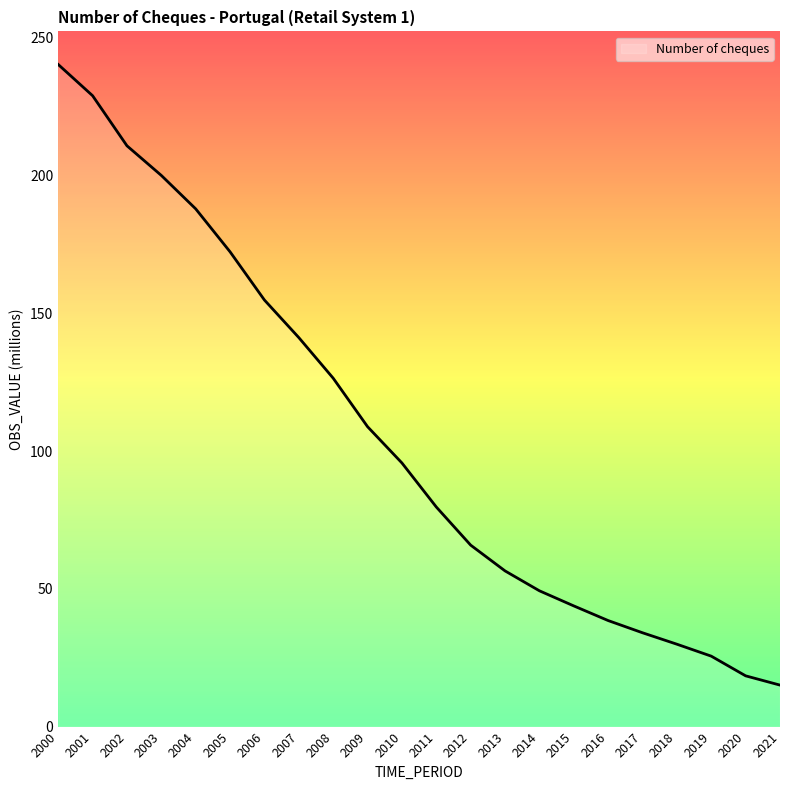

True or false: the data shows 43.9 at 2006.

False